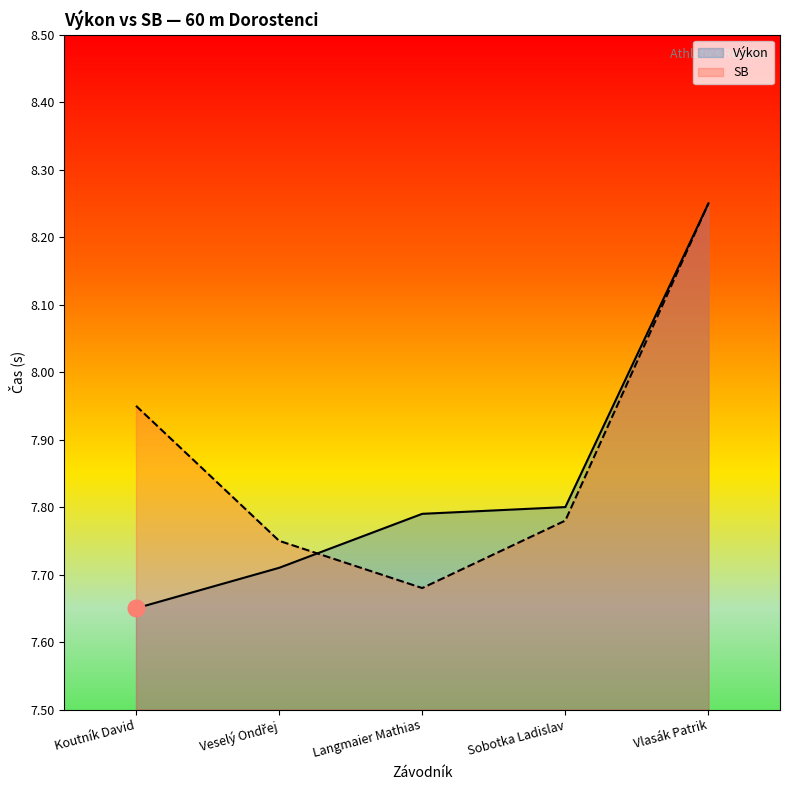

Which category has the highest value in the SB series?

Vlasák Patrik